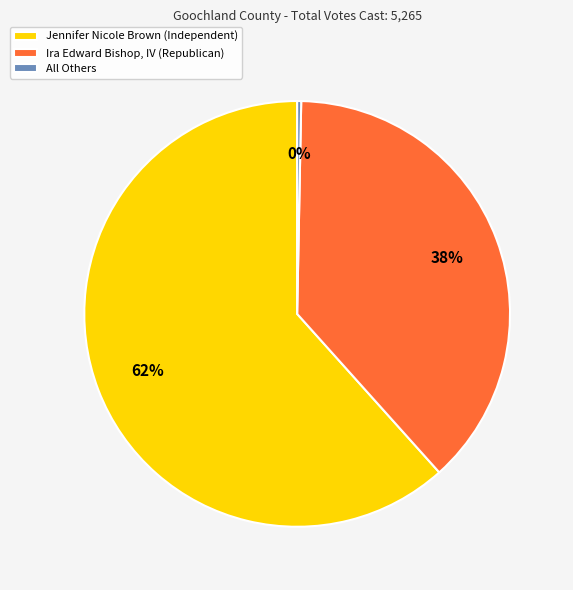

The Jennifer Nicole Brown (Independent) slice represents 62% of the pie. True or false?

True